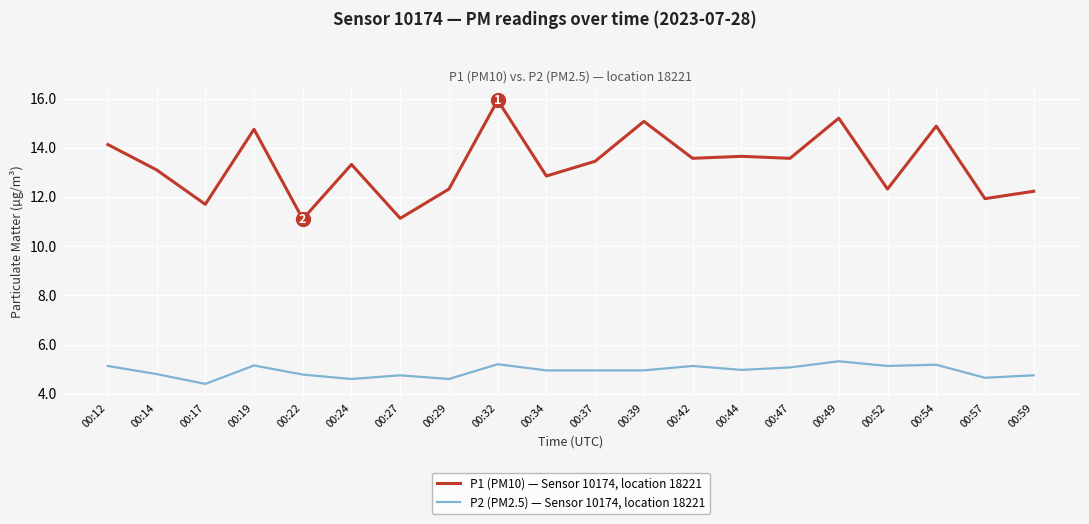

What is the difference between the maximum and minimum values in the P1 (PM10) — Sensor 10174, location 18221 series?

4.8